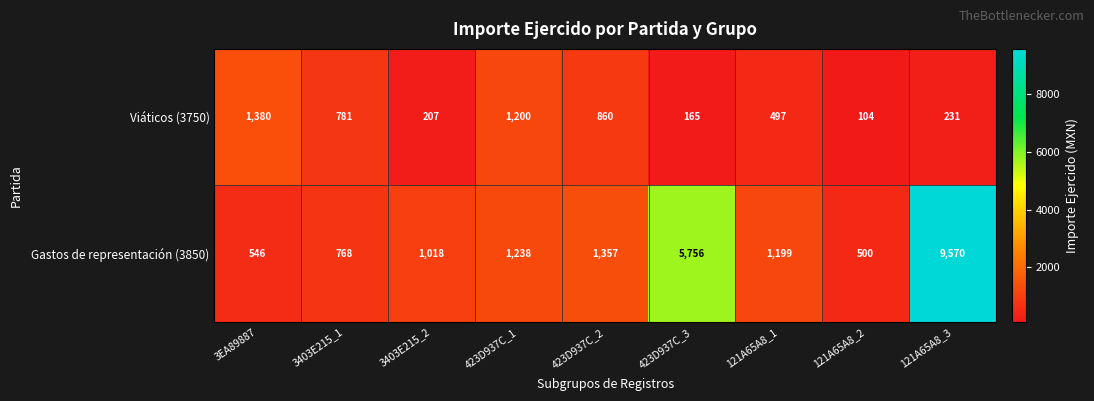

Which series has the widest spread of values?

Gastos de representación (3850)